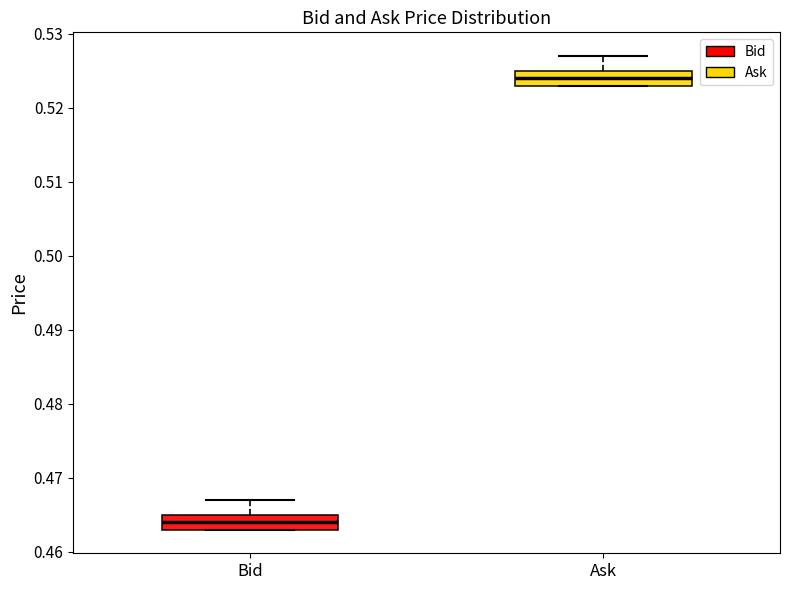

Reading left to right, transcribe this box plot: for each box, give where its median line is, the range the box spans, and where its two whiskers end, as read against the y-axis. The values are not printed on the chart, so give them approximately, as read against the axis.

Bid: median 0.464, box 0.463 to 0.465, whiskers 0.463 to 0.467
Ask: median 0.524, box 0.523 to 0.525, whiskers 0.523 to 0.527